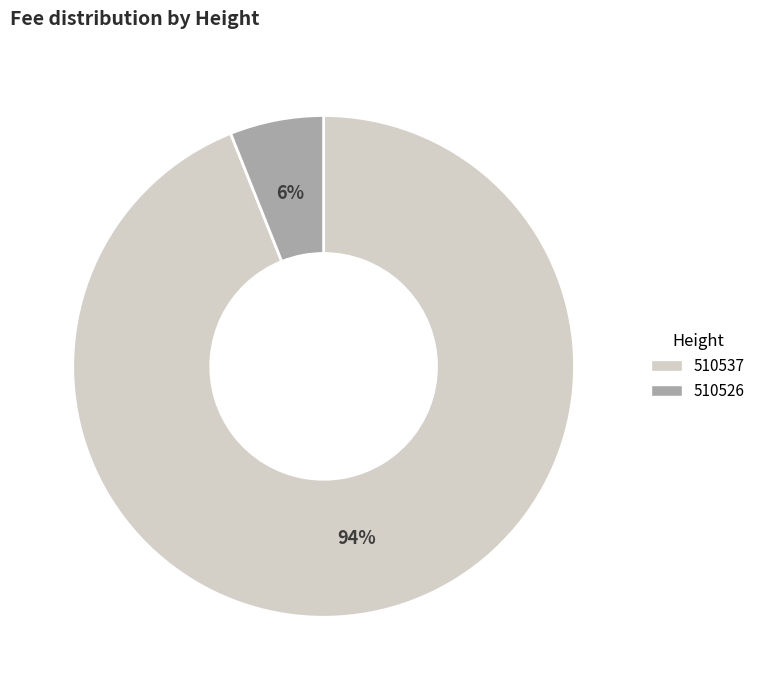

Which slice is the largest?

510537